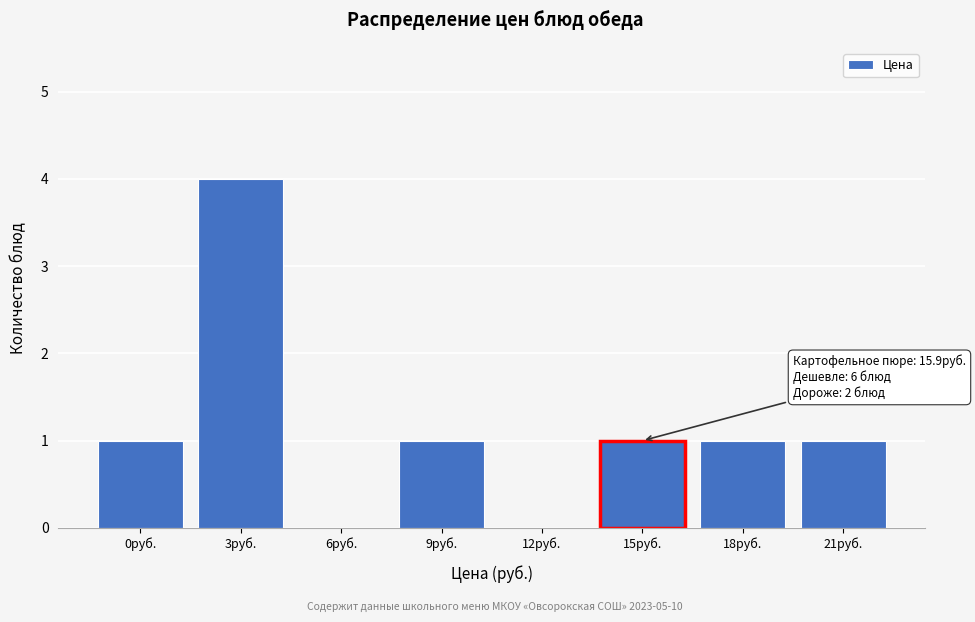

Reading left to right, extract all data points from this chart.

0руб.=1	3руб.=4	6руб.=0	9руб.=1	12руб.=0	15руб.=1	18руб.=1	21руб.=1